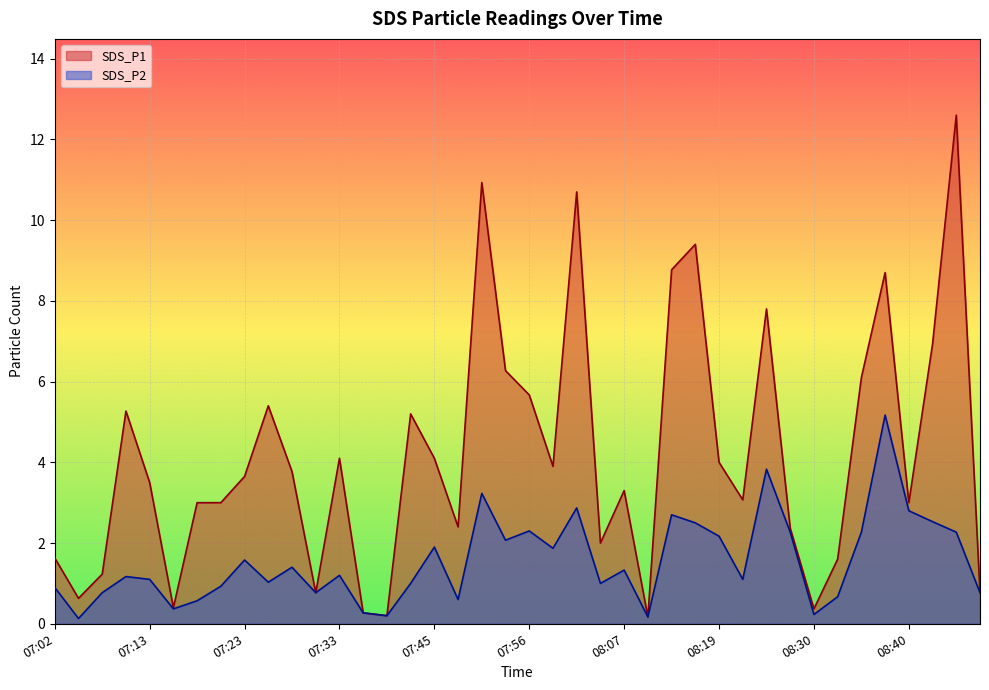

Reading right to left, extract all data points from this chart.

SDS_P1: 08:48=0.8	08:45=12.6	08:42=6.9	08:40=3.0	08:37=8.7	08:35=6.1	08:32=1.6	08:30=0.4	08:27=2.4	08:24=7.8	08:22=3.1	08:19=4.0	08:16=9.4	08:14=8.8	08:11=0.2	08:07=3.3	08:04=2.0	08:01=10.7	07:58=3.9	07:56=5.7	07:53=6.3	07:50=10.9	07:48=2.4	07:45=4.1	07:42=5.2	07:39=0.2	07:36=0.3	07:33=4.1	07:31=0.8	07:28=3.8	07:26=5.4	07:23=3.6	07:21=3.0	07:18=3.0	07:15=0.4	07:13=3.5	07:10=5.3	07:08=1.2	07:05=0.6	07:02=1.6
SDS_P2: 08:48=0.8	08:45=2.3	08:42=2.5	08:40=2.8	08:37=5.2	08:35=2.3	08:32=0.7	08:30=0.2	08:27=2.3	08:24=3.8	08:22=1.1	08:19=2.2	08:16=2.5	08:14=2.7	08:11=0.2	08:07=1.3	08:04=1.0	08:01=2.9	07:58=1.9	07:56=2.3	07:53=2.1	07:50=3.2	07:48=0.6	07:45=1.9	07:42=1.0	07:39=0.2	07:36=0.3	07:33=1.2	07:31=0.8	07:28=1.4	07:26=1.0	07:23=1.6	07:21=0.9	07:18=0.6	07:15=0.4	07:13=1.1	07:10=1.2	07:08=0.8	07:05=0.1	07:02=0.9